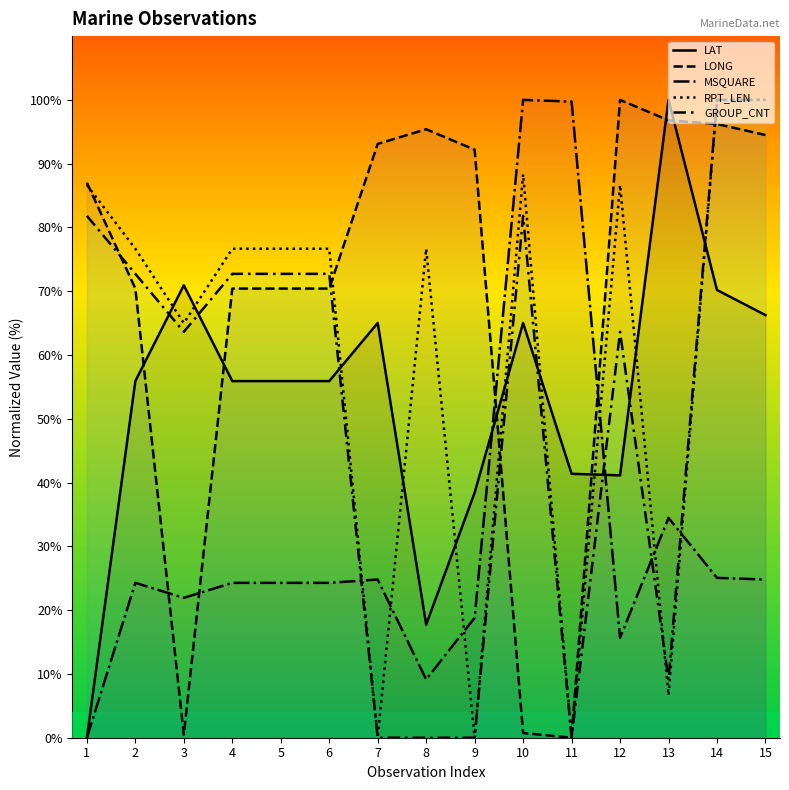

Read the LONG value at 7.

93.1